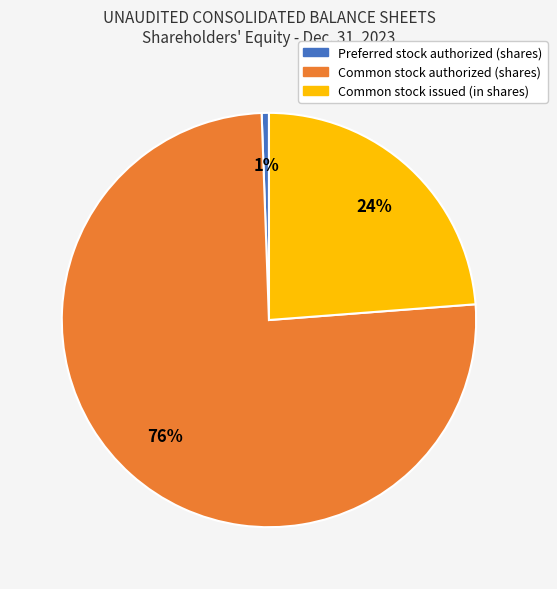

Does Common stock authorized (shares) account for over 50% of the chart?

Yes